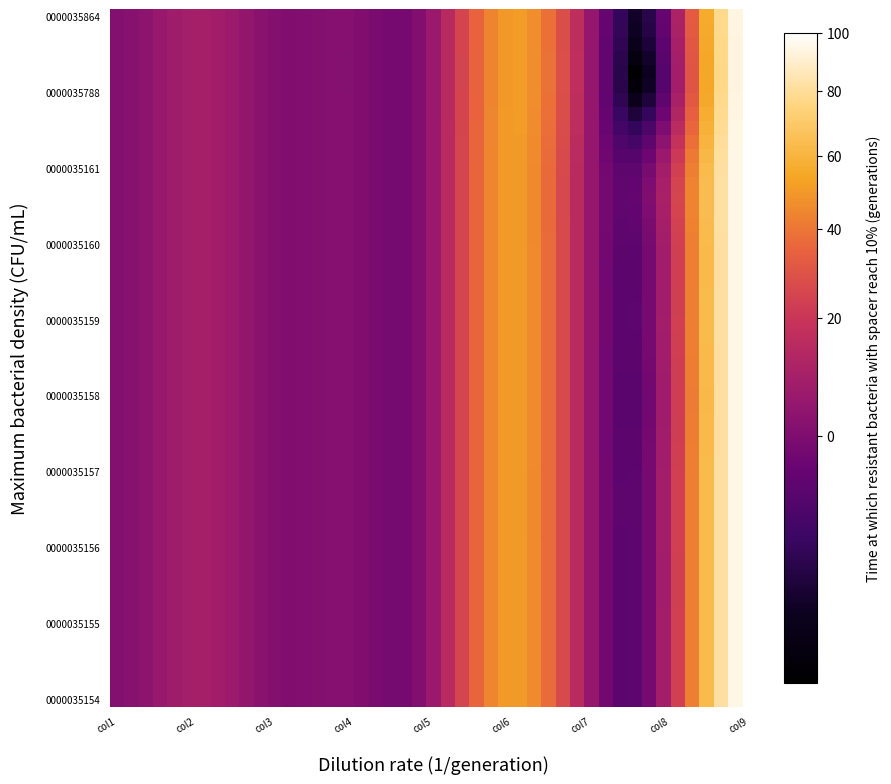

How many categories are shown in the chart?

9